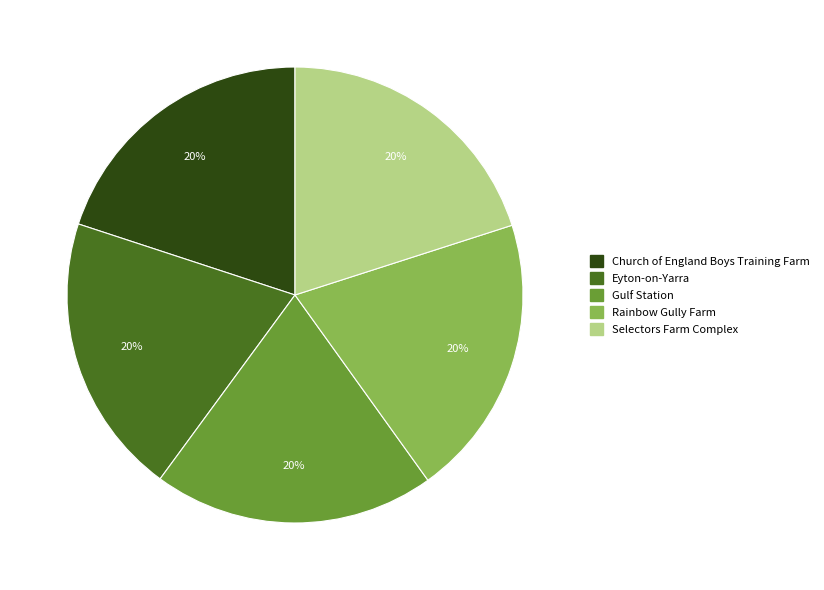

True or false: Church of England Boys Training Farm accounts for 7% of the total.

False